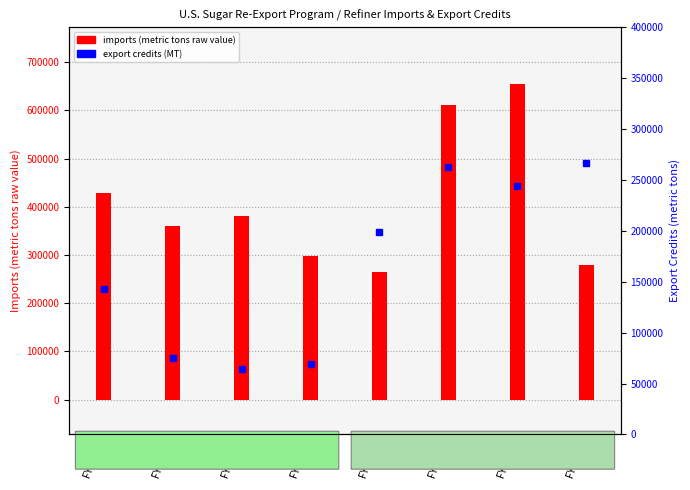

What is the average value of the imports (metric tons raw value) series?

409499.6